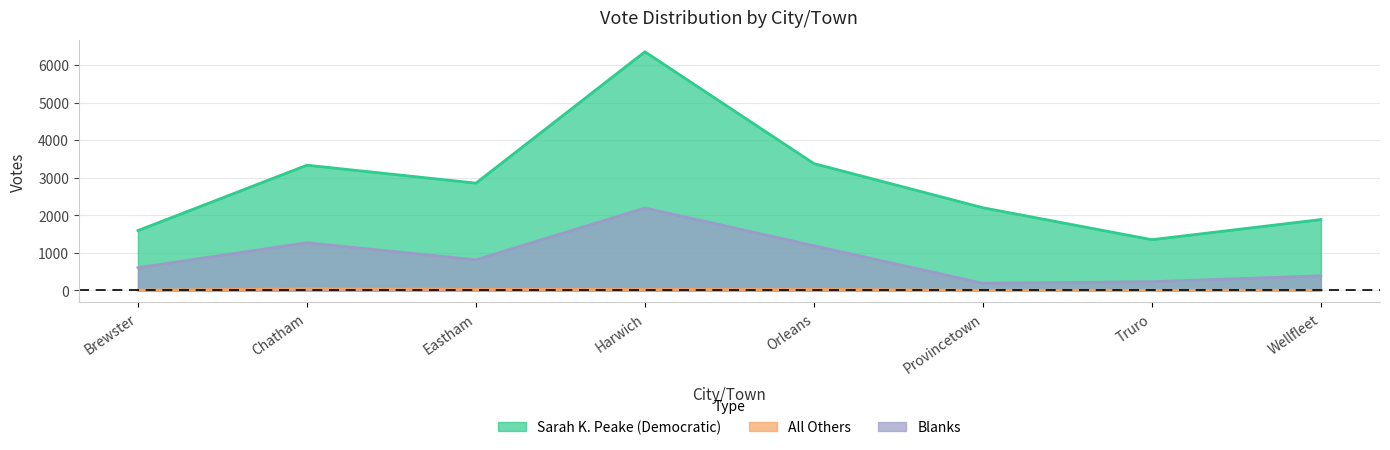

Which label corresponds to the largest value in the chart?

Harwich